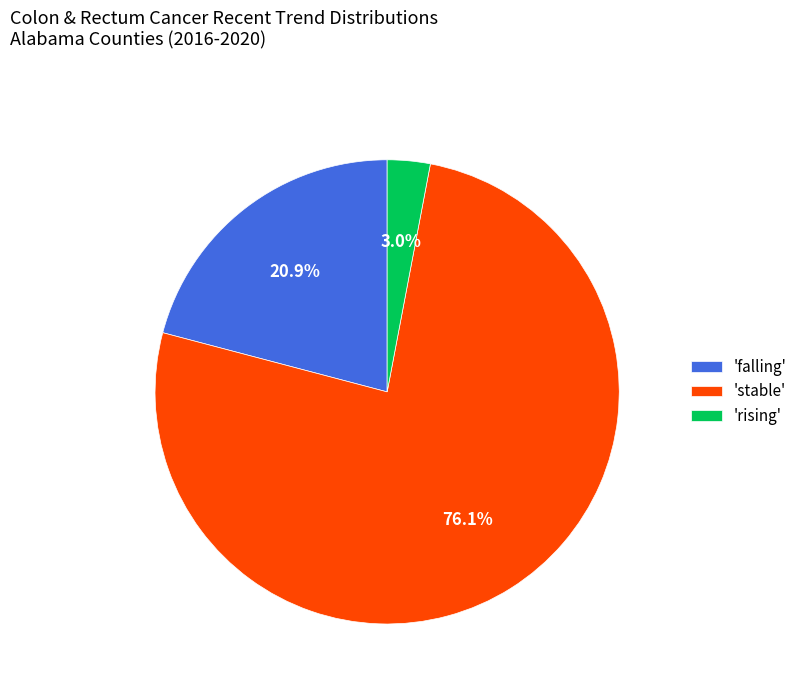

Which slice represents more than half of the pie?

'stable'